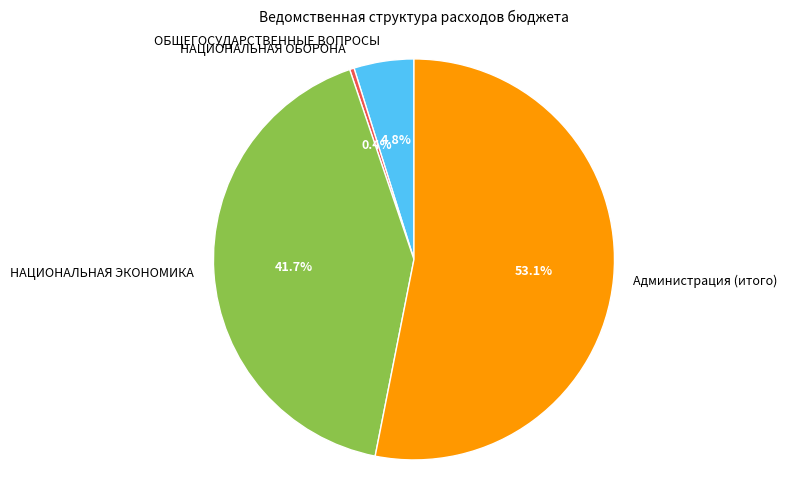

Do ОБЩЕГОСУДАРСТВЕННЫЕ ВОПРОСЫ and НАЦИОНАЛЬНАЯ ЭКОНОМИКА together represent more than half of the pie?

No